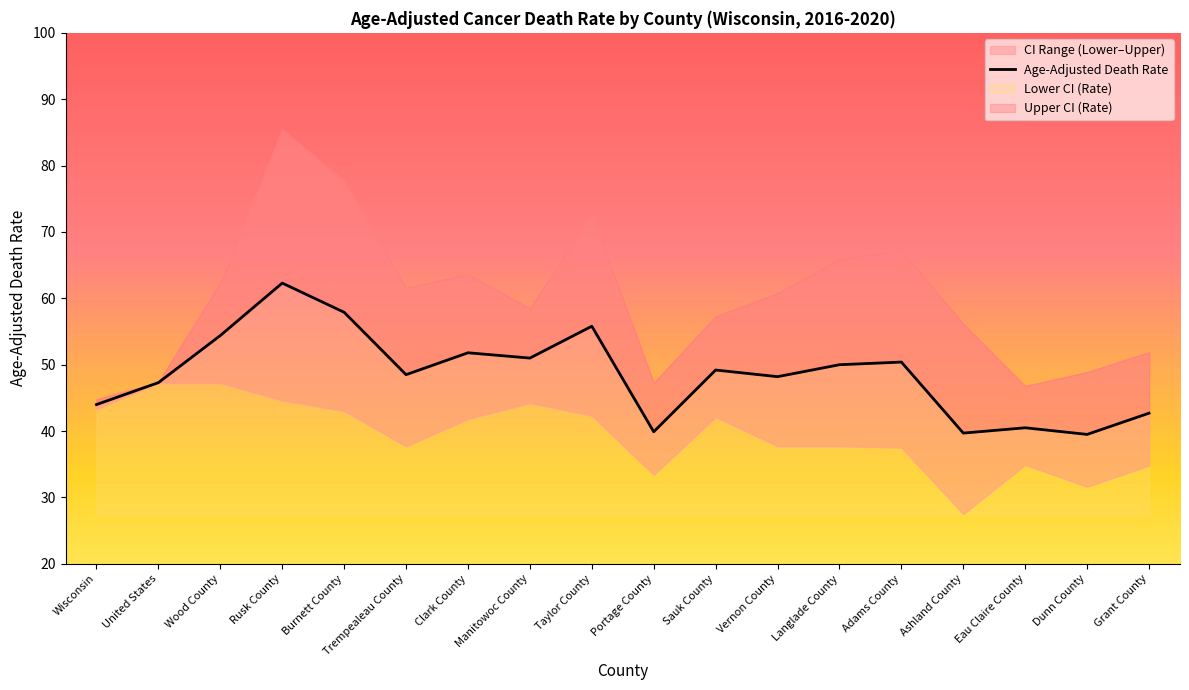

Reading left to right, what are all the values shown in this chart?

Age-Adjusted Death Rate: 44.0	47.3	54.4	62.3	57.9	48.5	51.8	51.0	55.8	39.9	49.2	48.2	50.0	50.4	39.7	40.5	39.5	42.7
Lower CI (Rate): 43.3	47.2	47.2	44.6	43.0	37.7	41.8	44.2	42.3	33.4	42.1	37.7	37.7	37.5	27.5	34.9	31.6	34.8
Upper CI (Rate): 44.8	47.4	62.4	85.4	77.7	61.6	63.7	58.5	72.7	47.3	57.3	60.8	65.9	67.3	56.2	46.8	48.9	51.9